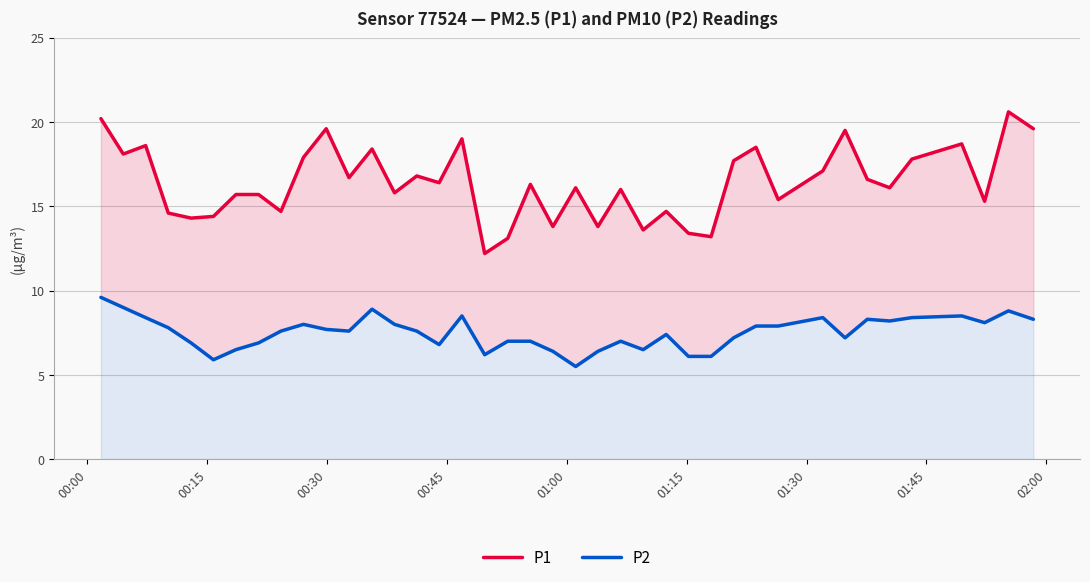

What is the difference between the maximum and minimum values in the P1 series?

8.4